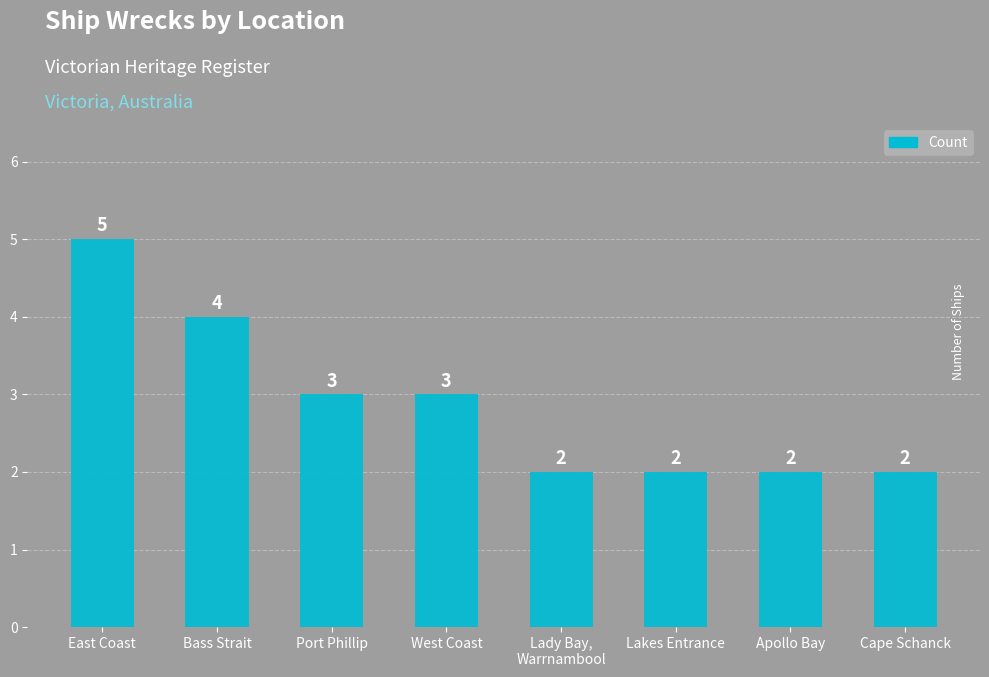

Which category has the highest value across all series?

East Coast